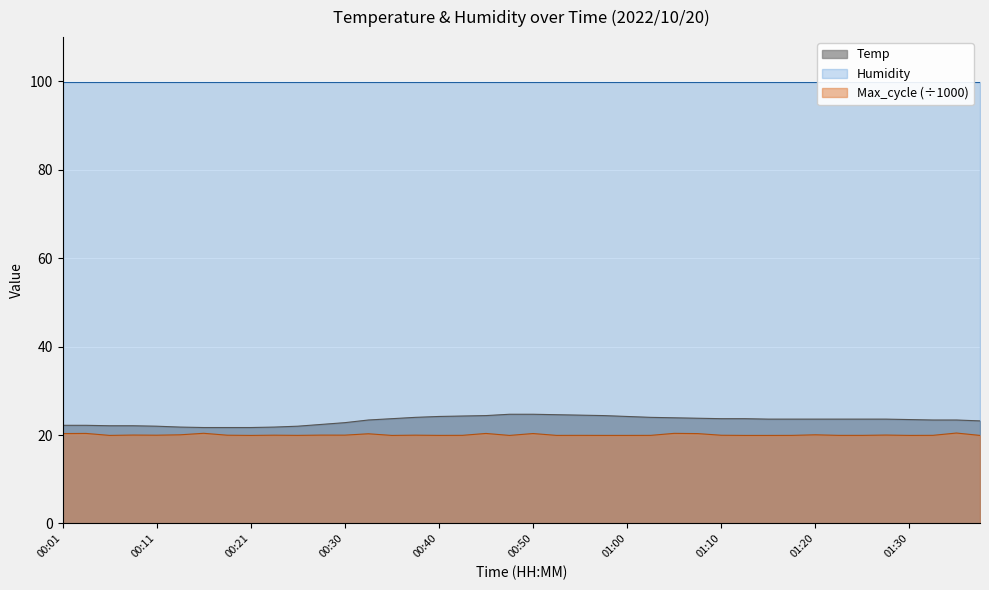

Between 01:27 and 01:12, which is larger?

01:12